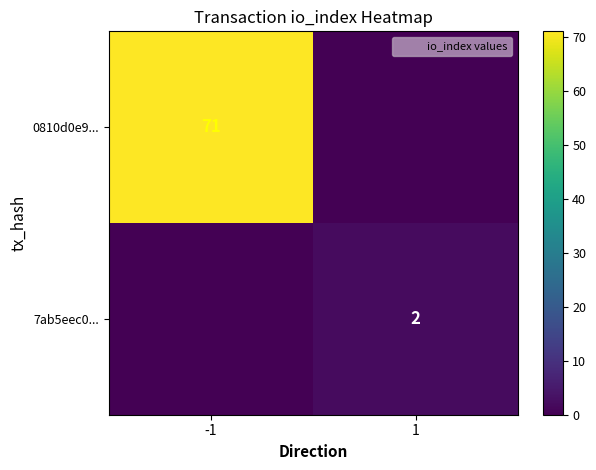

The value of 7ab5eec0... at 1 is 2. True or false?

True